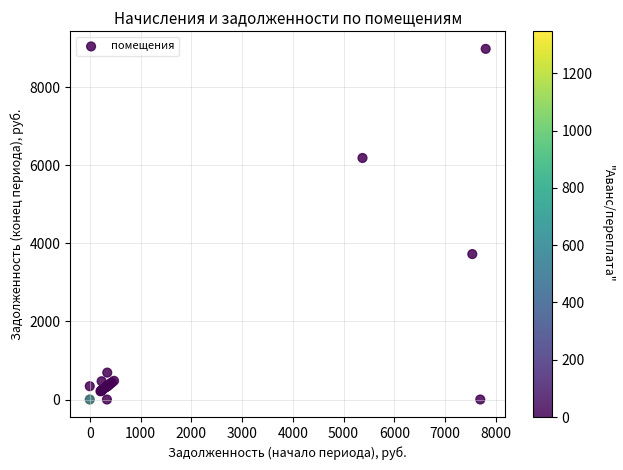

What Y value in the scatter plot is closest to 4491?

3725.7